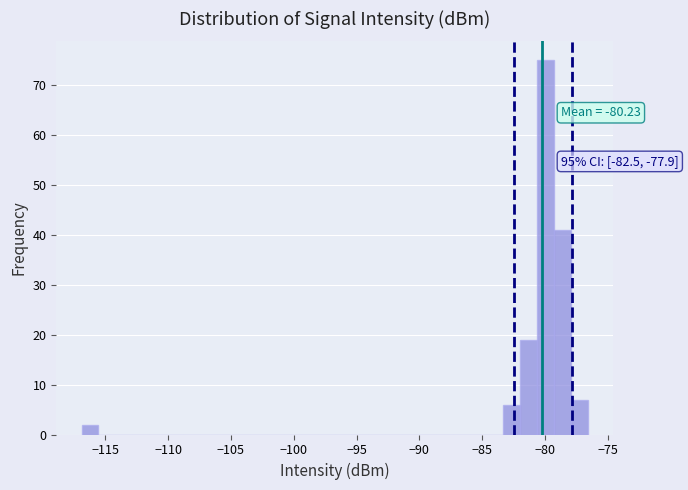

Read against the x-axis, roughly where is the centre of the tallest bar?

-80.0